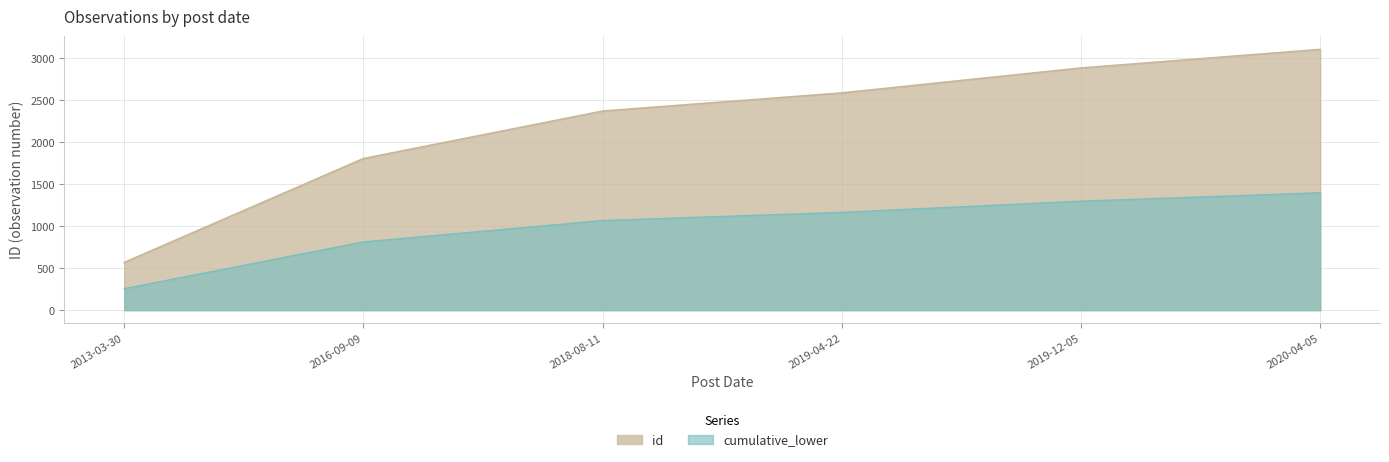

The chart shows a value of 1308 at 2019-04-22. True or false?

False